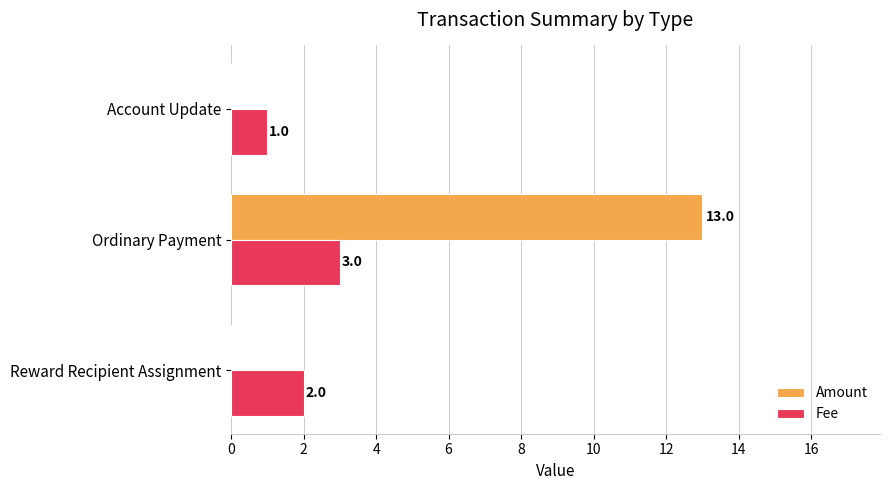

How many positive values does the Amount series have?

1